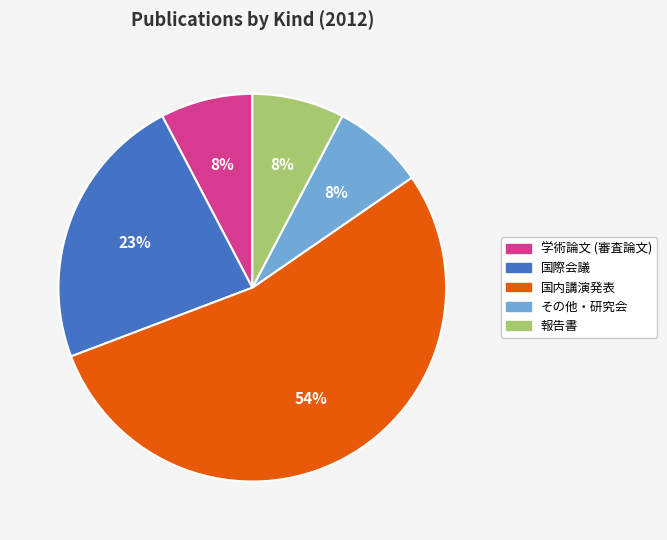

How many segments does this pie chart have?

5